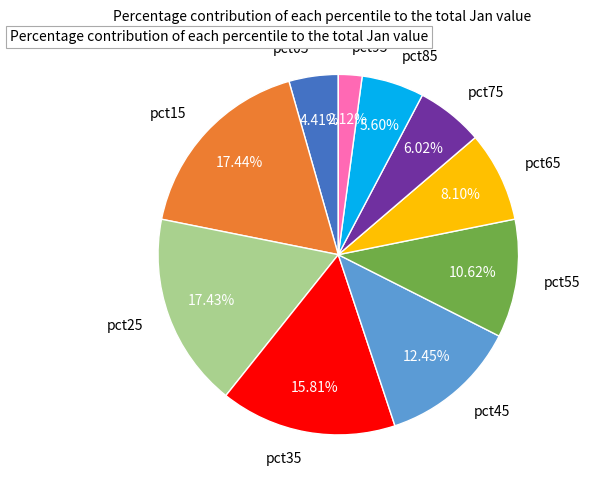

Is the sum of pct85 and pct55 greater than half?

No